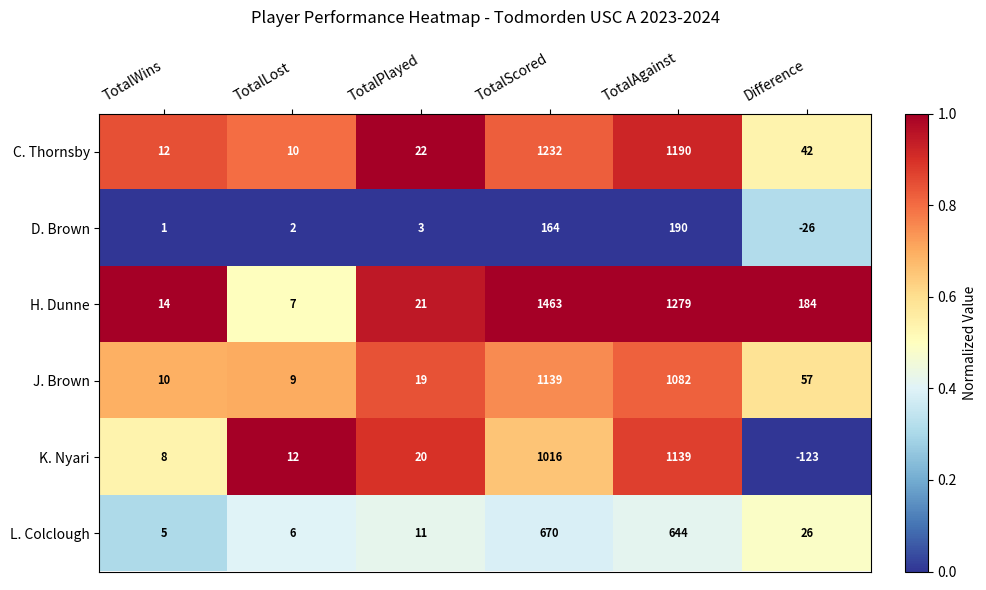

Where is K. Nyari nearest to the value 508?

TotalPlayed